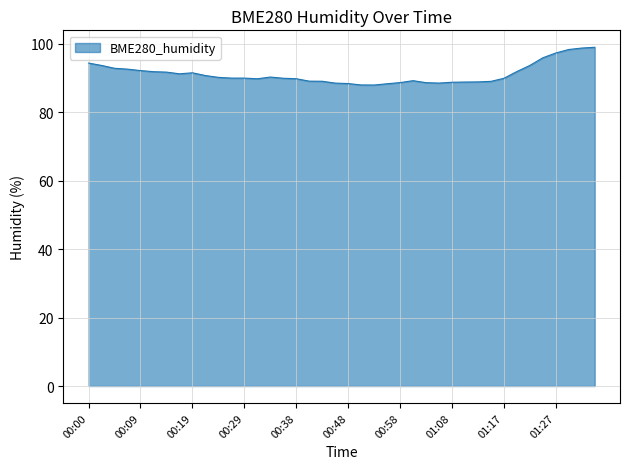

What is the difference between the maximum and minimum values?

11.0